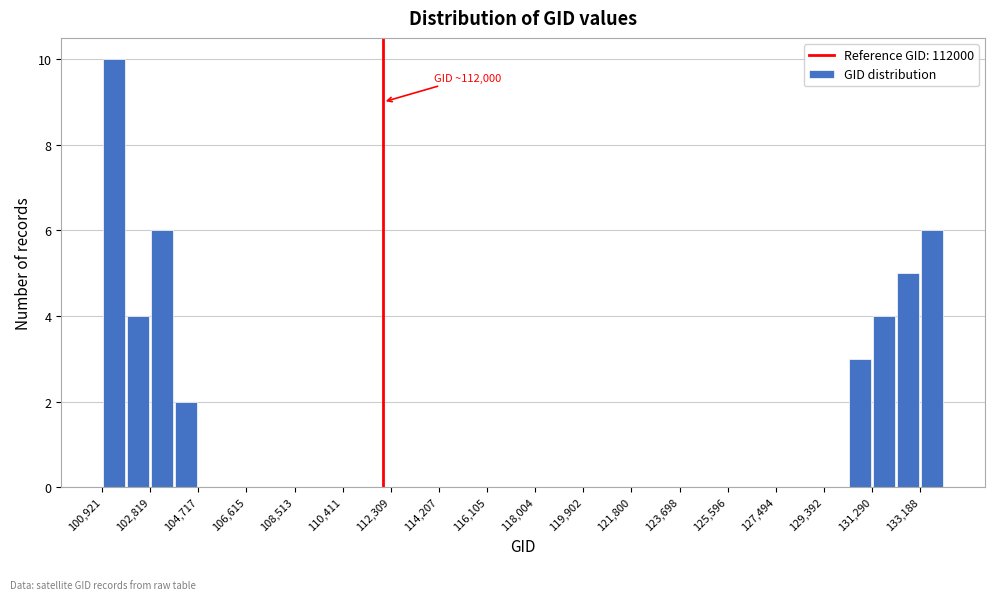

Over which range of the x-axis is the bar tallest?

101000 to 101800